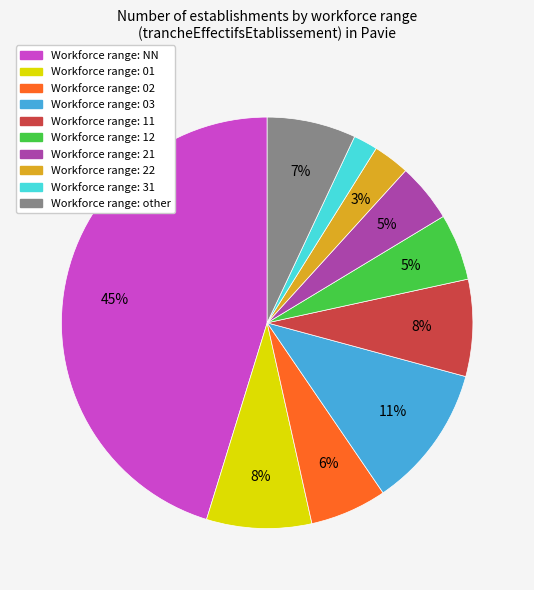

Does any single category account for the majority?

No